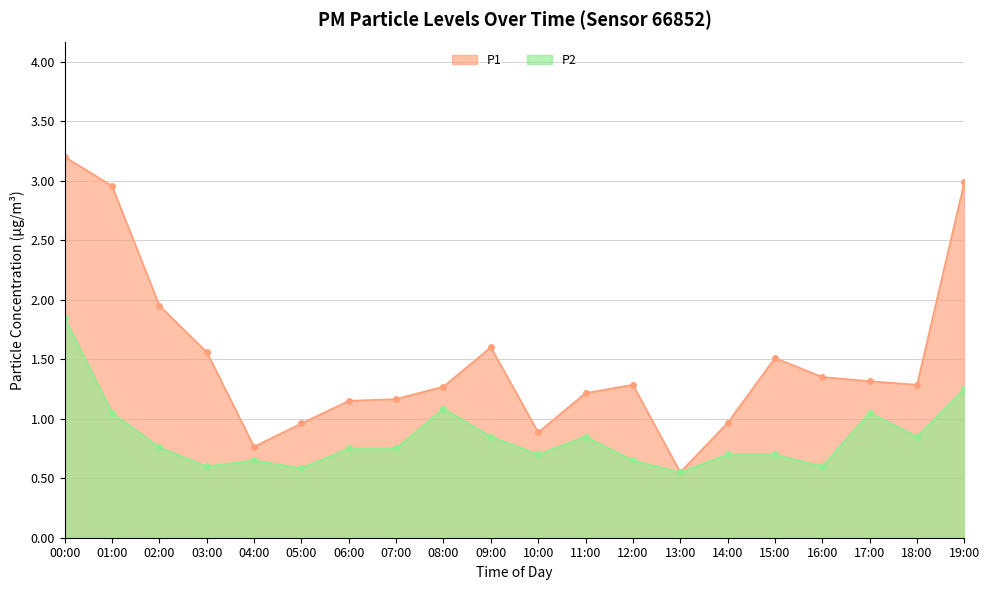

Which series has the largest range (max minus min)?

P1